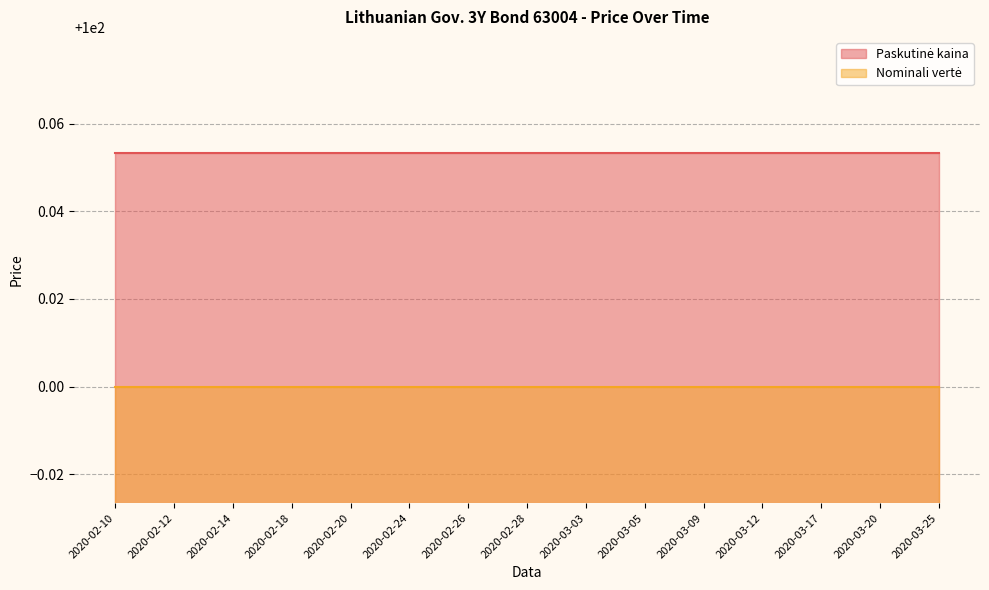

True or false: Nominali vertė and Paskutinė kaina cross at least once.

False